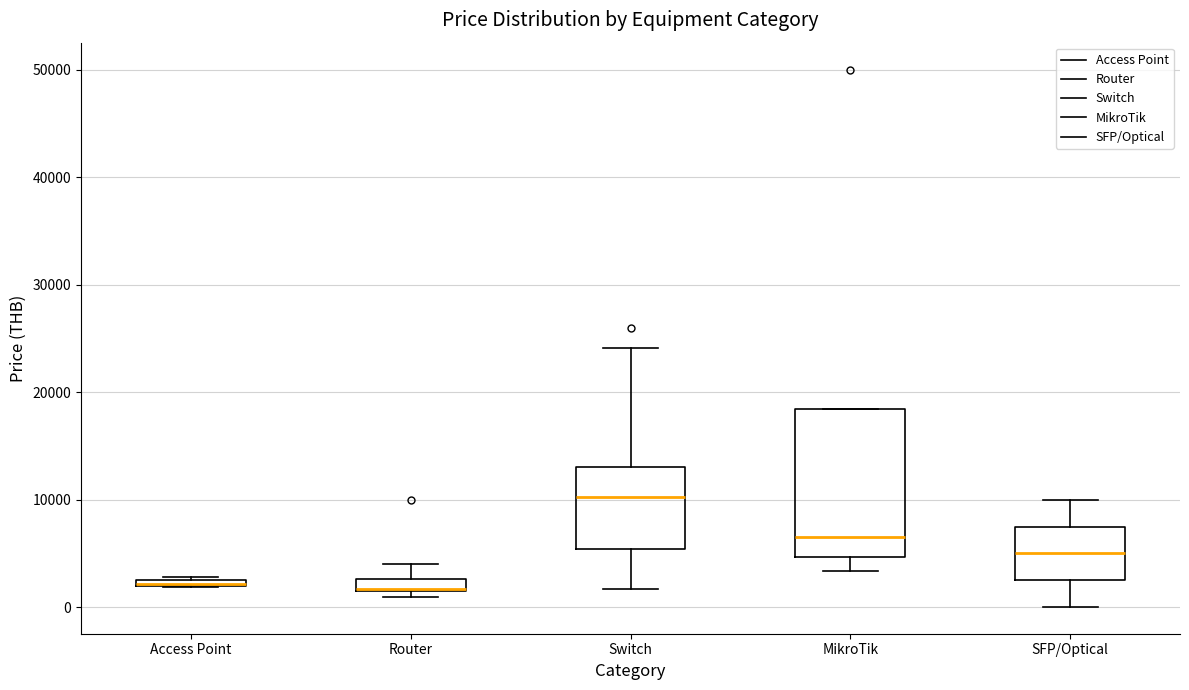

Where is the lower edge of the box for Access Point on the y-axis? The values are not printed on the chart, so give them approximately, as read against the axis.

2000